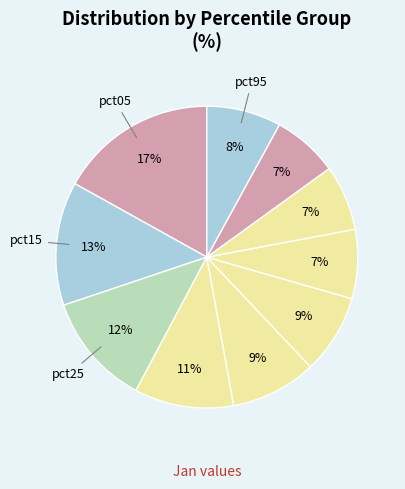

To the nearest percent, what is the difference between the largest and smallest slice percentages?

10%